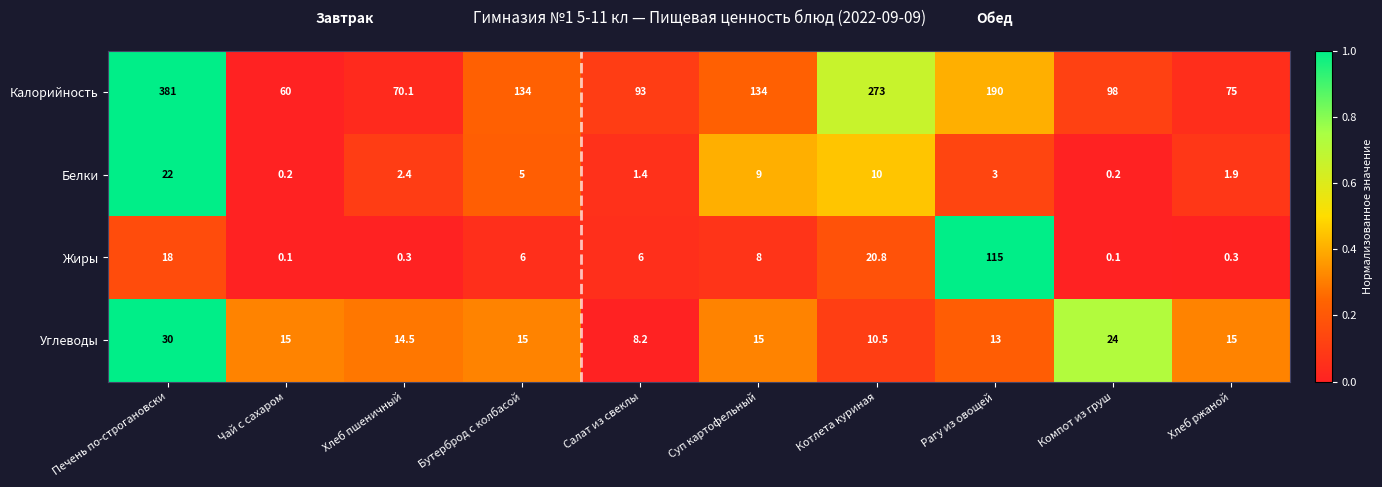

The value of Калорийность at Чай с сахаром is 60.0. True or false?

True